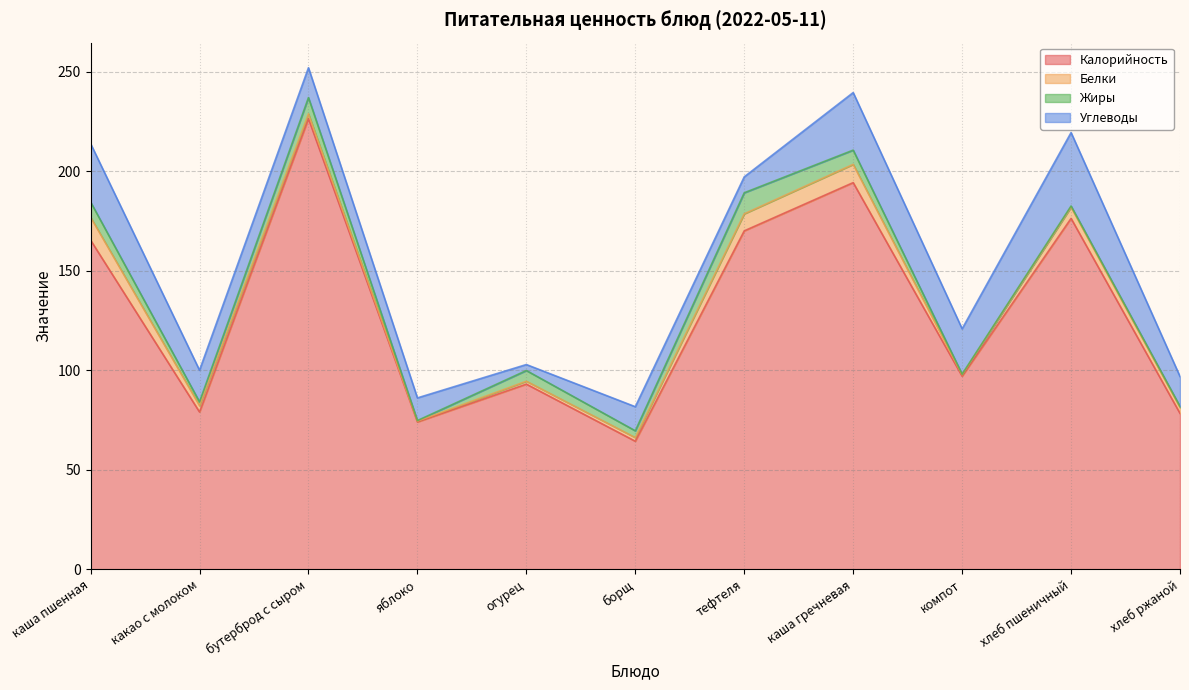

Reading left to right, extract all data points from this chart.

Калорийность: 165.3	79.0	226.4	74.0	93.0	64.3	170.0	194.2	97.0	176.2	78.3
Белки: 11.5	3.2	2.4	0.4	1.5	1.8	8.6	9.2	0.7	5.6	3.0
Жиры: 7.7	1.9	8.2	0.3	5.4	3.4	10.6	7.2	0.3	0.6	0.5
Углеводы: 29.3	15.9	15.0	11.4	3.0	12.1	8.0	28.9	22.8	36.9	15.0